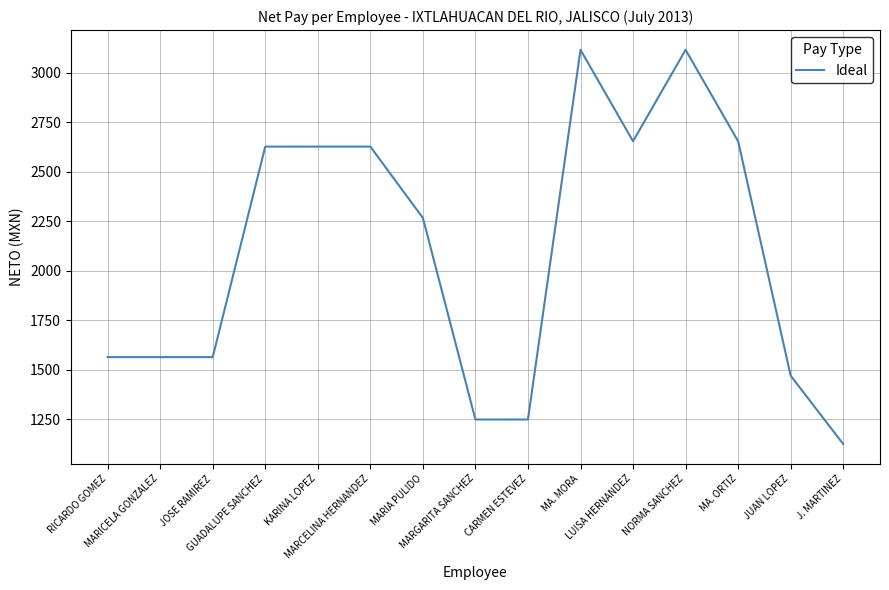

Which category has the lowest value across all series?

J. MARTINEZ